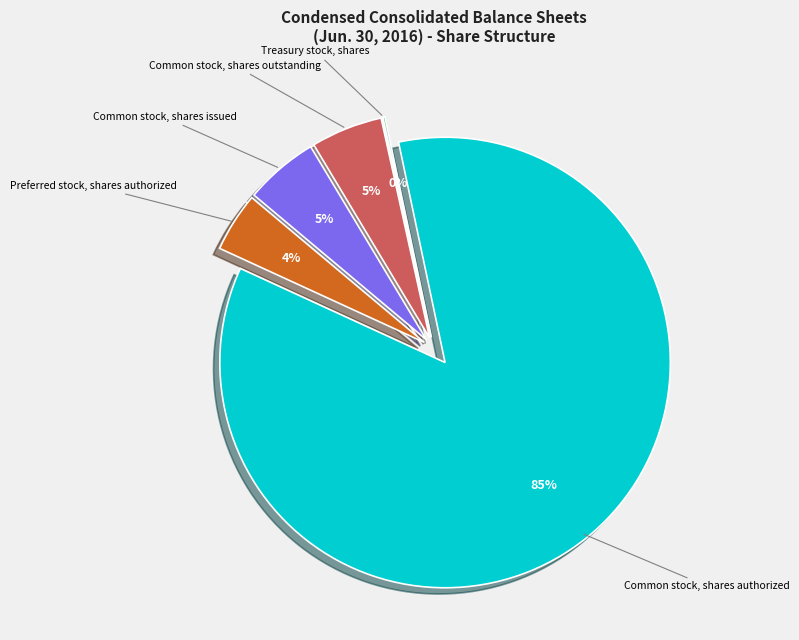

What percentage is the Common stock, shares issued slice, to the nearest percent?

5%